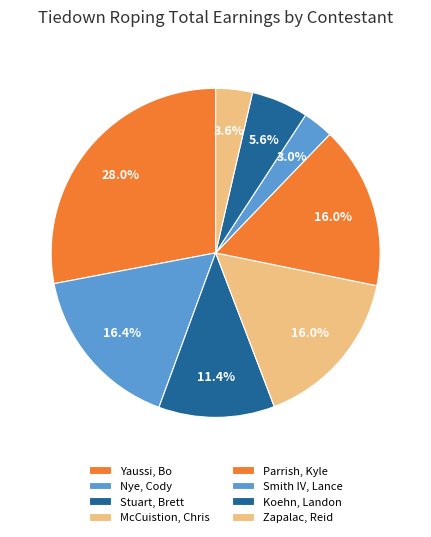

Between Parrish, Kyle and McCuistion, Chris, which is larger?

Parrish, Kyle